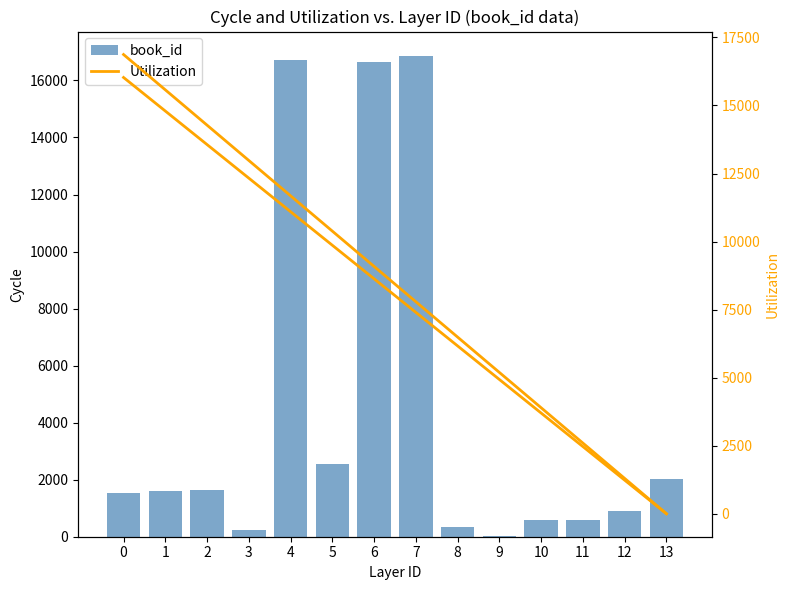

Which series has the largest range (max minus min)?

book_id